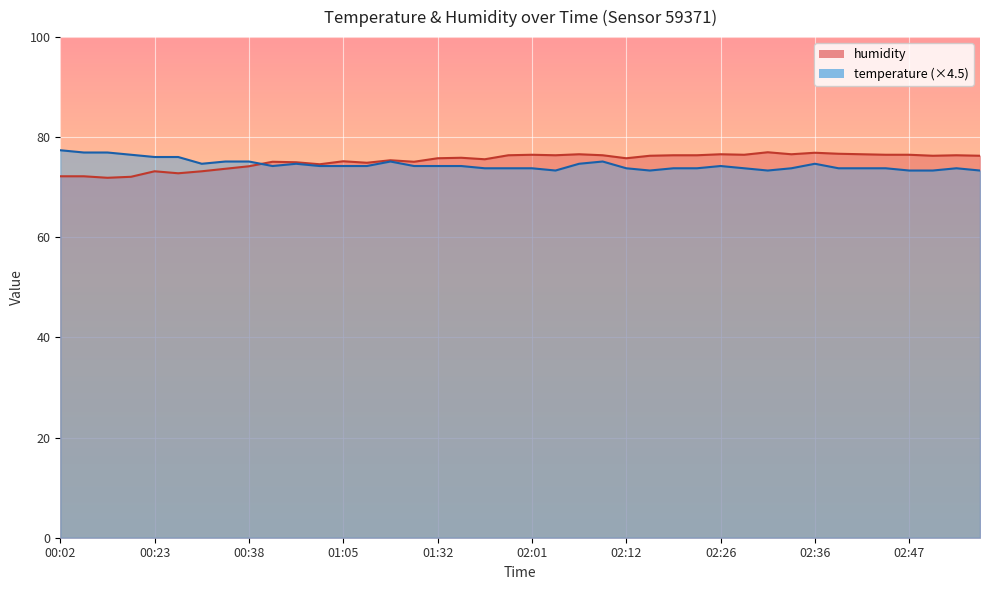

What is the sum of all humidity values?

3014.2